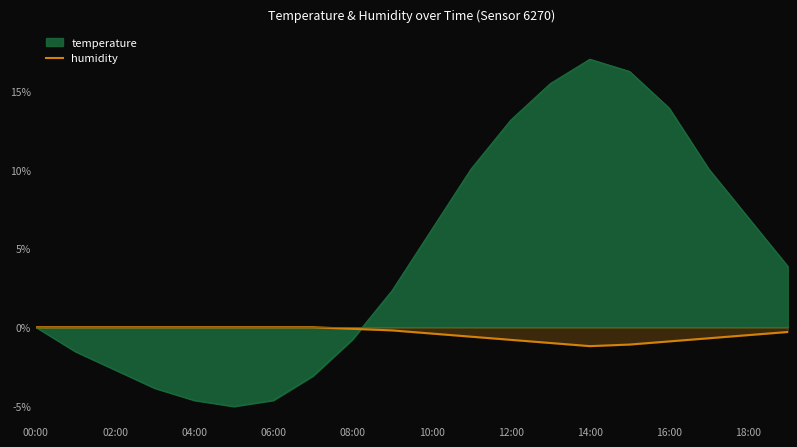

Which series has the largest total across all categories?

temperature